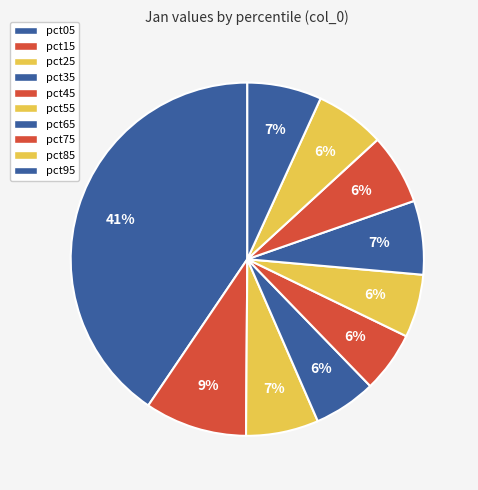

True or false: pct45 accounts for 1% of the total.

False